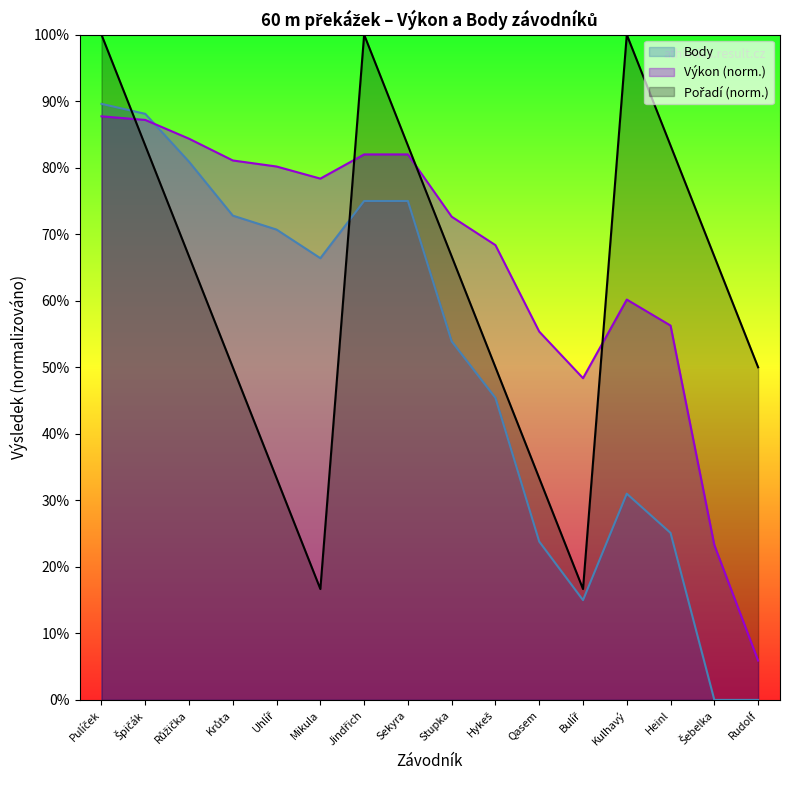

Reading left to right, list all the values displayed in this chart.

Body: Pulíček=896.0	Špičák=881.0	Růžička=809.0	Krůta=728.0	Uhlíř=707.0	Mikula=664.0	Jindřich=750.0	Sekyra=750.0	Stupka=539.0	Hykeš=454.0	Qasem=238.0	Bulíř=150.0	Kulhavý=310.0	Heinl=251.0	Šebelka=0.0	Rudolf=0.0
Výkon: Pulíček=877.3	Špičák=871.8	Růžička=843.6	Krůta=810.9	Uhlíř=801.8	Mikula=783.6	Jindřich=820.0	Sekyra=820.0	Stupka=726.4	Hykeš=683.6	Qasem=553.6	Bulíř=483.6	Kulhavý=601.8	Heinl=562.7	Šebelka=232.7	Rudolf=59.1
Pořadí: Pulíček=1000.0	Špičák=833.3	Růžička=666.7	Krůta=500.0	Uhlíř=333.3	Mikula=166.7	Jindřich=1000.0	Sekyra=833.3	Stupka=666.7	Hykeš=500.0	Qasem=333.3	Bulíř=166.7	Kulhavý=1000.0	Heinl=833.3	Šebelka=666.7	Rudolf=500.0